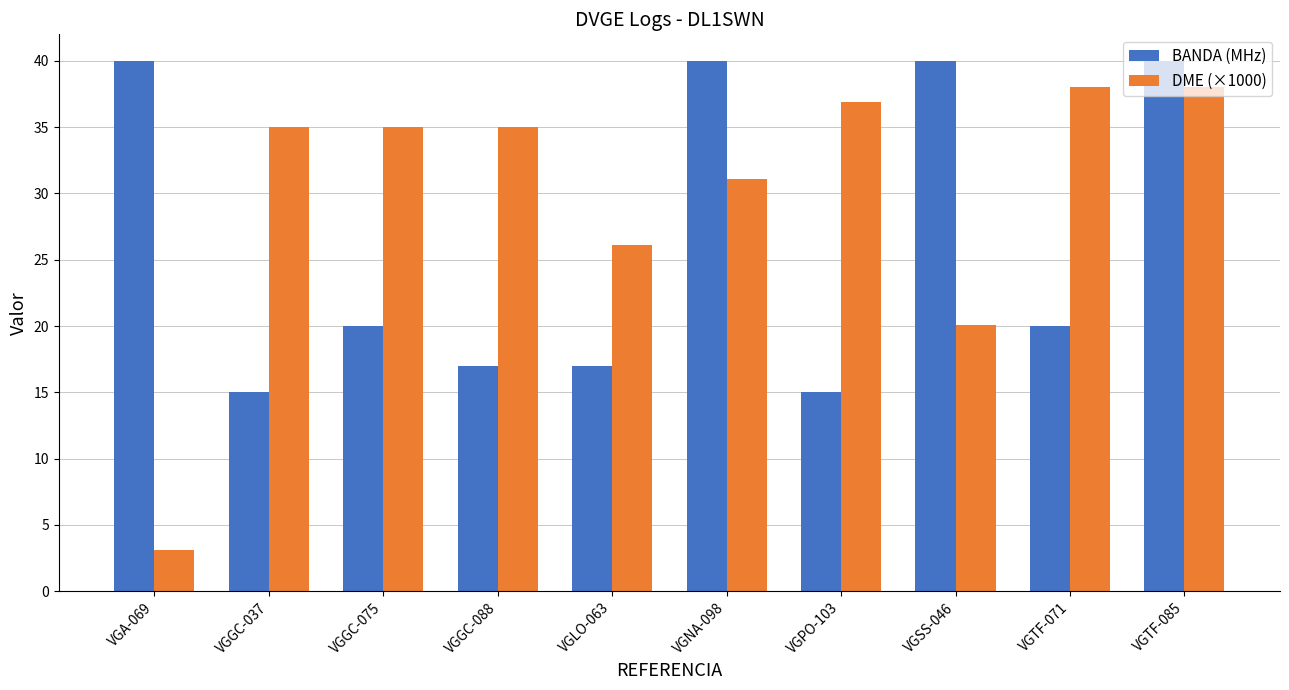

Reading left to right, transcribe all the data shown in this chart.

BANDA (MHz): VGA-069=40.0	VGGC-037=15.0	VGGC-075=20.0	VGGC-088=17.0	VGLO-063=17.0	VGNA-098=40.0	VGPO-103=15.0	VGSS-046=40.0	VGTF-071=20.0	VGTF-085=40.0
DME (×1000): VGA-069=3.1	VGGC-037=35.0	VGGC-075=35.0	VGGC-088=35.0	VGLO-063=26.1	VGNA-098=31.1	VGPO-103=36.9	VGSS-046=20.1	VGTF-071=38.0	VGTF-085=38.0